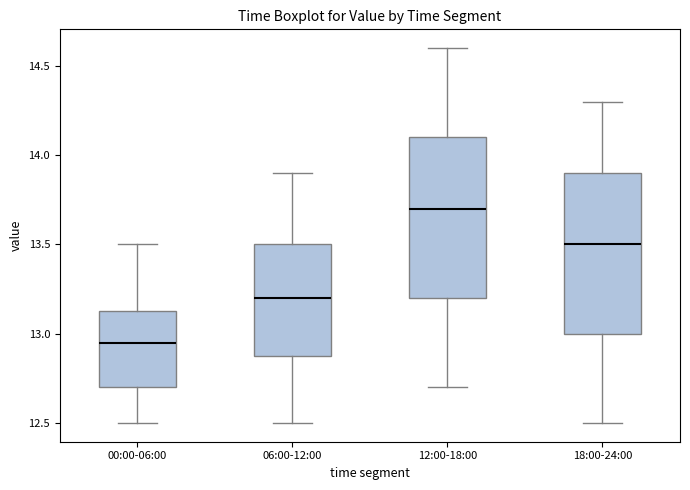

Where does the median line of the box for 00:00-06:00 sit on the y-axis? The values are not printed on the chart, so give them approximately, as read against the axis.

12.95